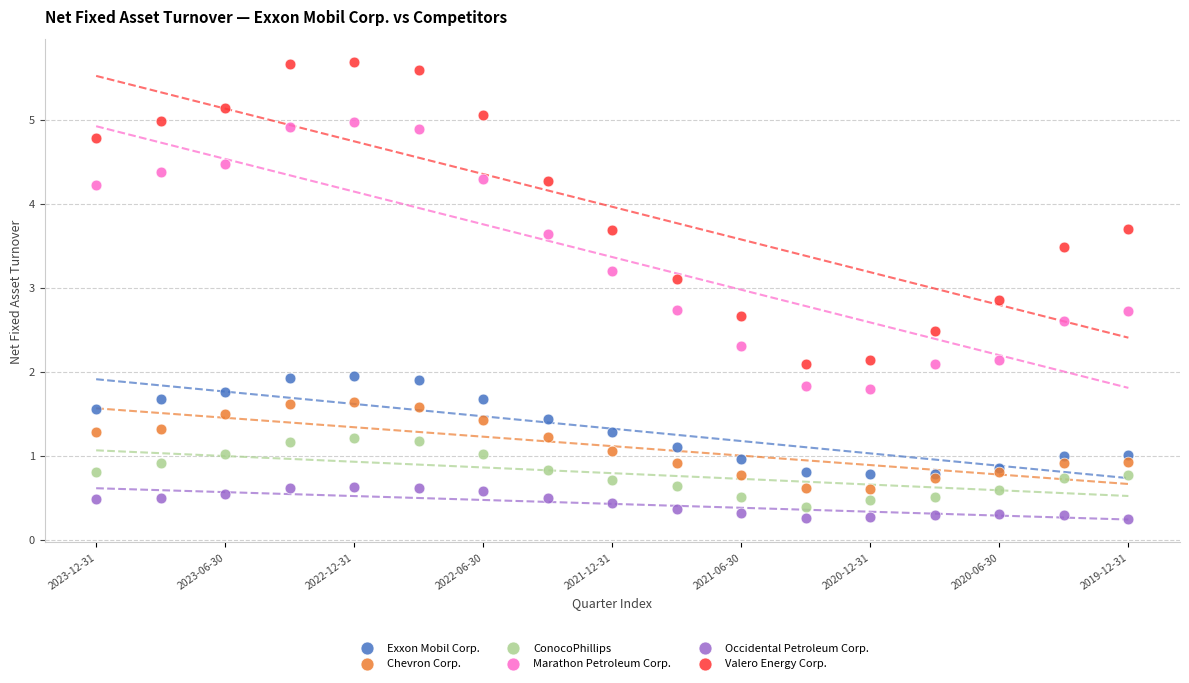

Which series has the largest Y range (max minus min)?

Valero Energy Corp.